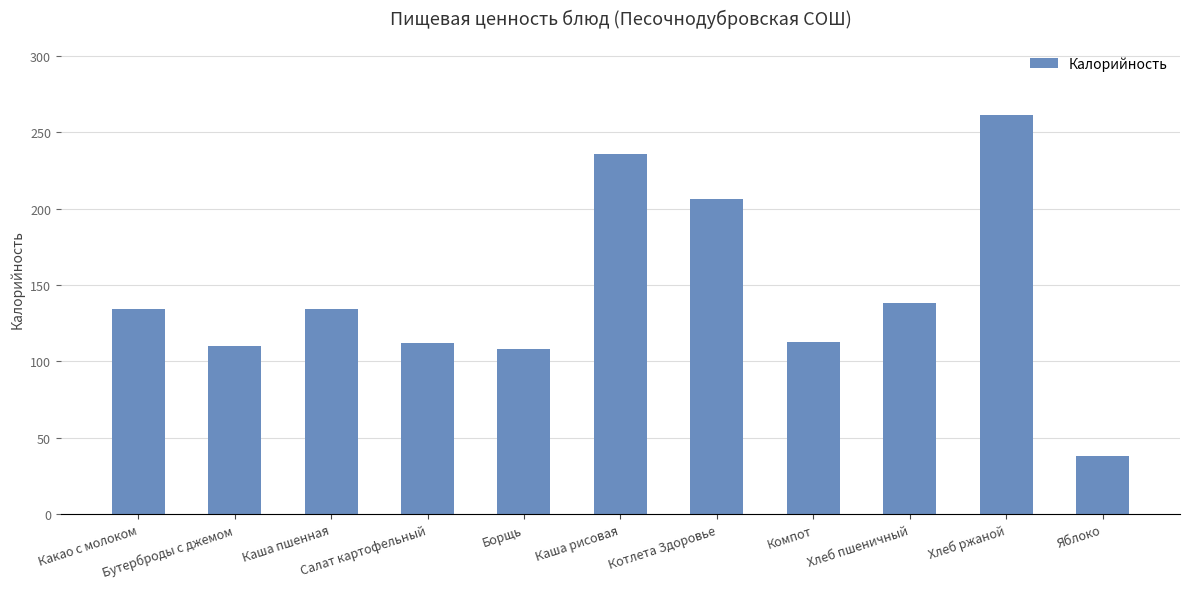

What is the maximum value shown in the chart?

261